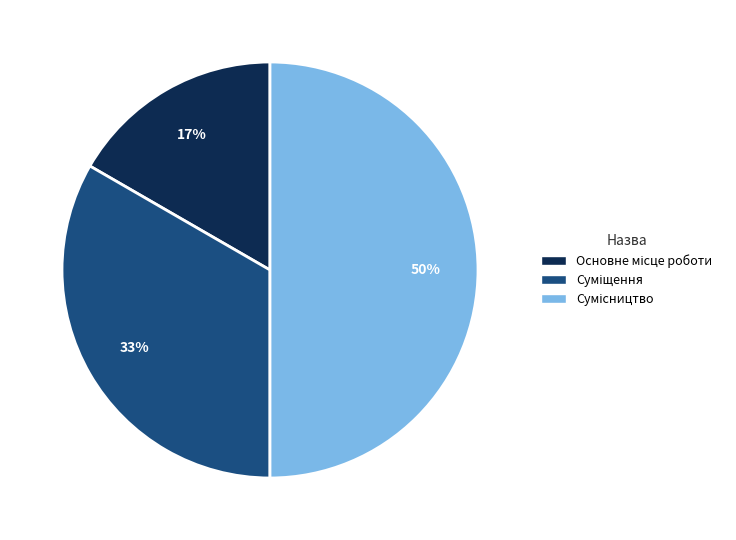

To the nearest percent, what is the difference between the largest and smallest slice percentages?

33%